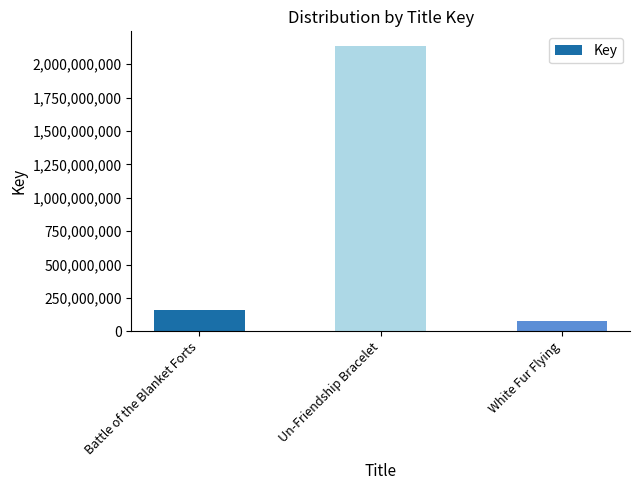

Where is the data nearest to the value 1108443736?

Battle of the Blanket Forts